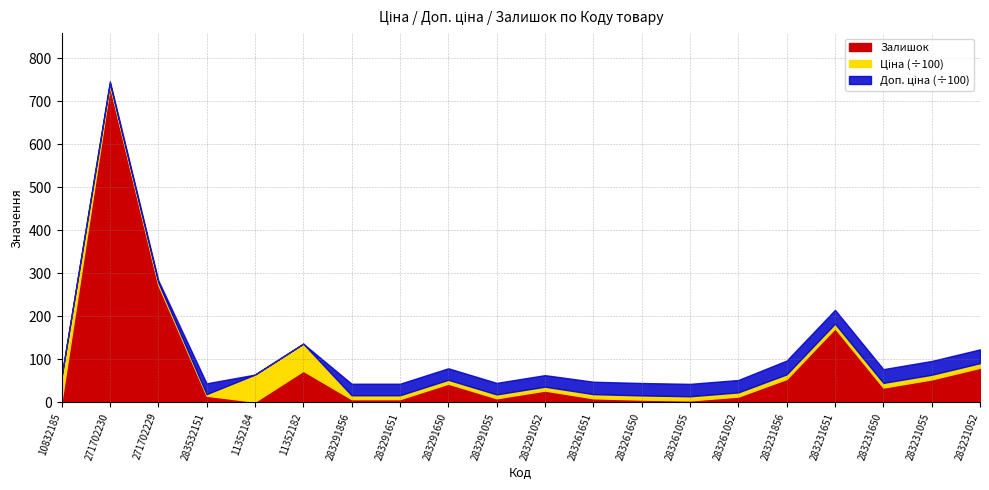

Where does the Залишок series first go above 27?

271702230